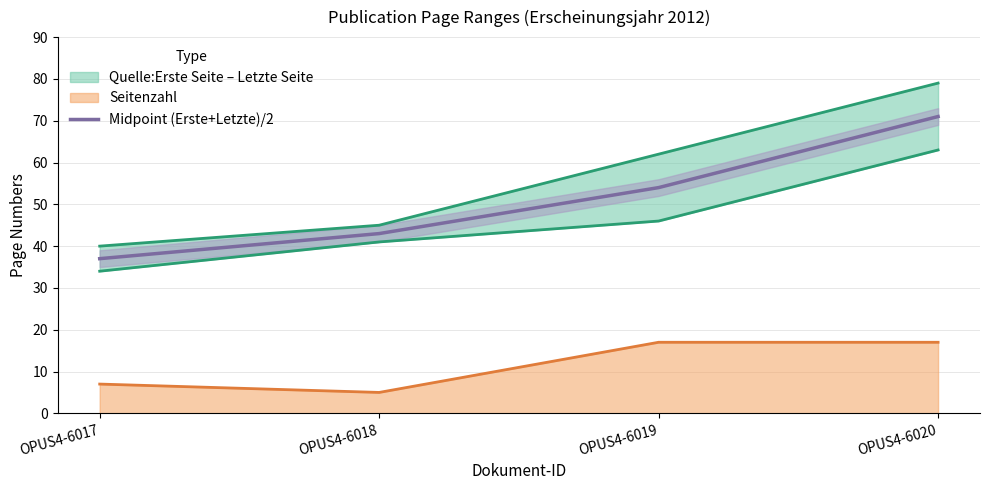

What is the value of the 4th point from the left?

71